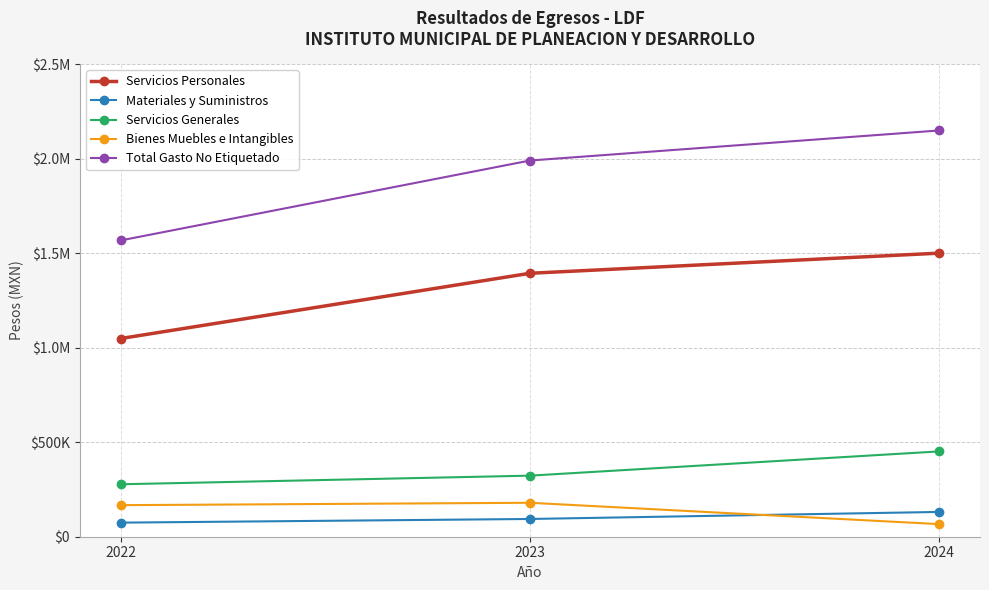

What is the difference between the second highest and minimum values in the Bienes Muebles e Intangibles series?

100341.6